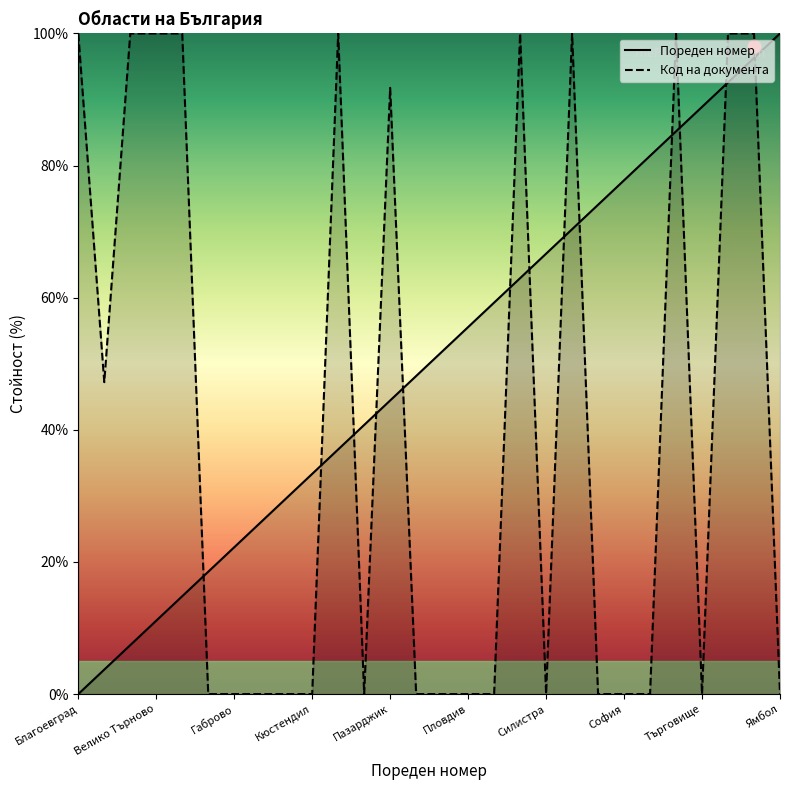

What are all the series names shown in the legend?

Пореден номер, Код на документа